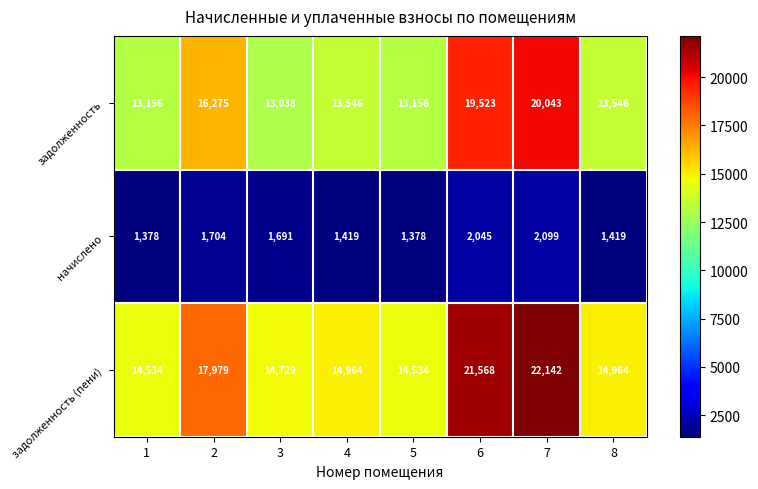

At how many categories does at least one series exceed 14132?

8